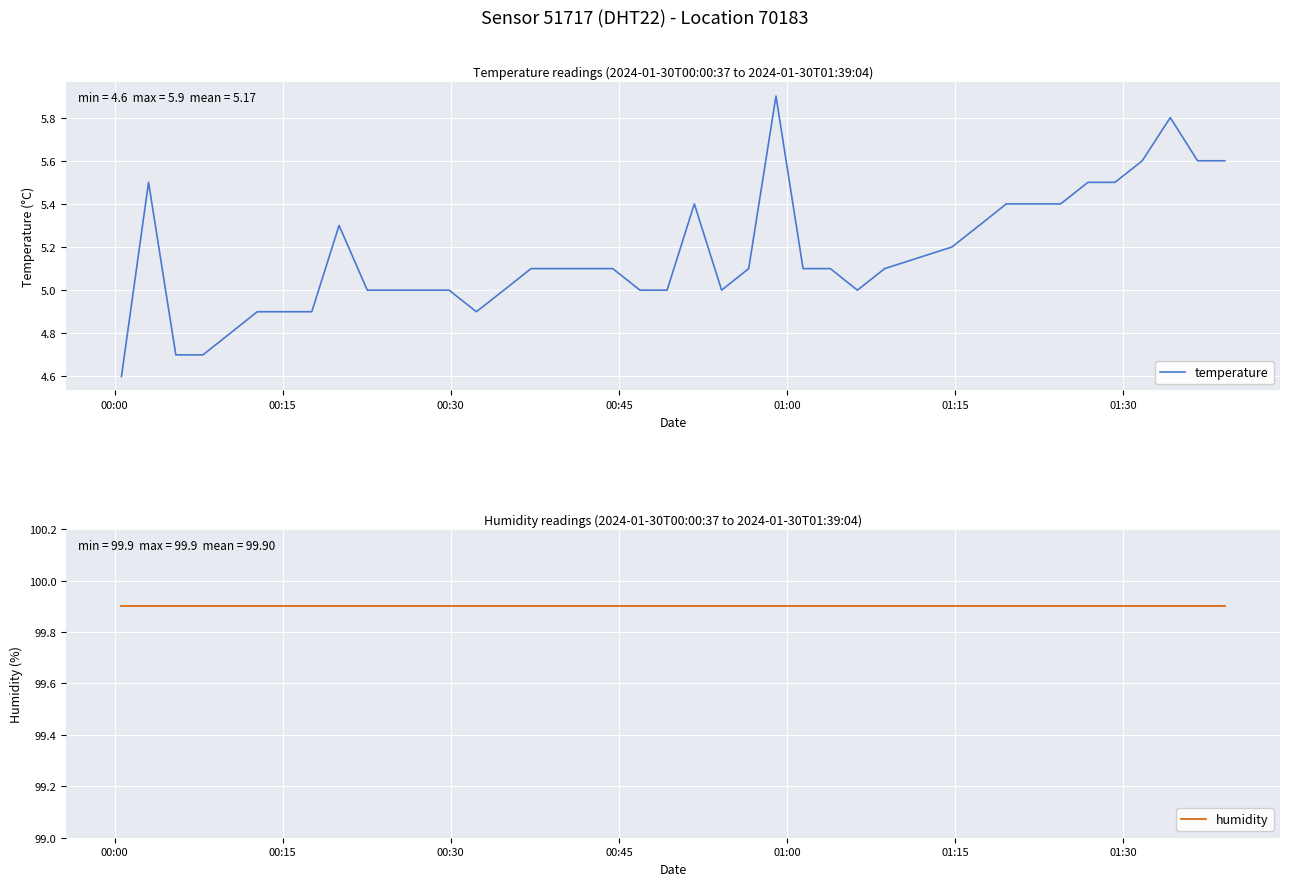

What are all the series names shown in the legend?

temperature, humidity